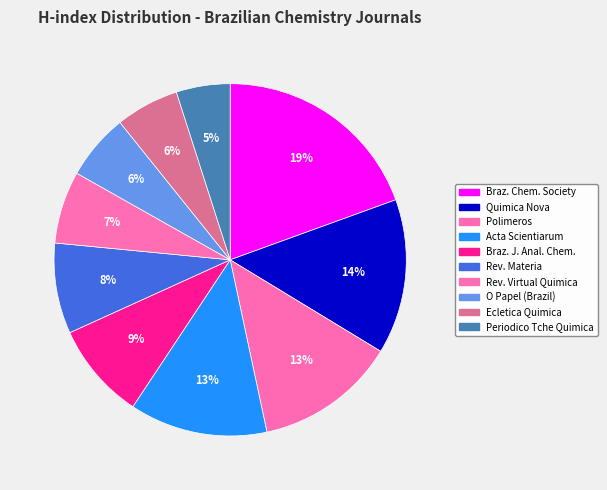

To the nearest percent, what is the average slice percentage?

10%